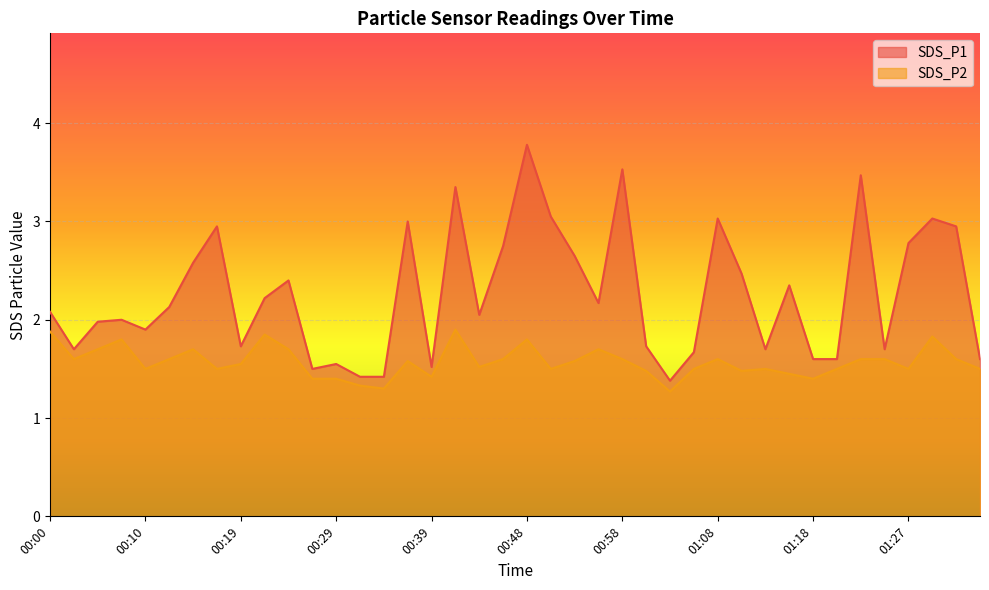

At which category is the sum across all series the highest?

00:48